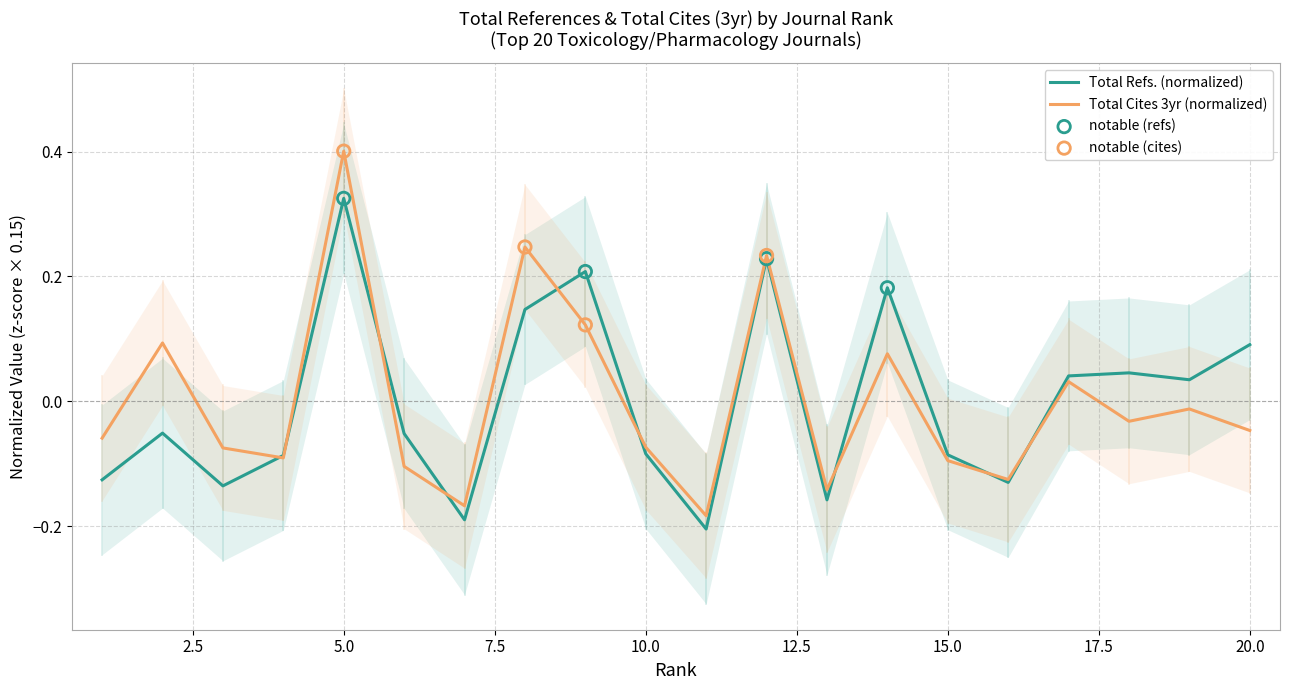

At which category is the sum across all series the highest?

5